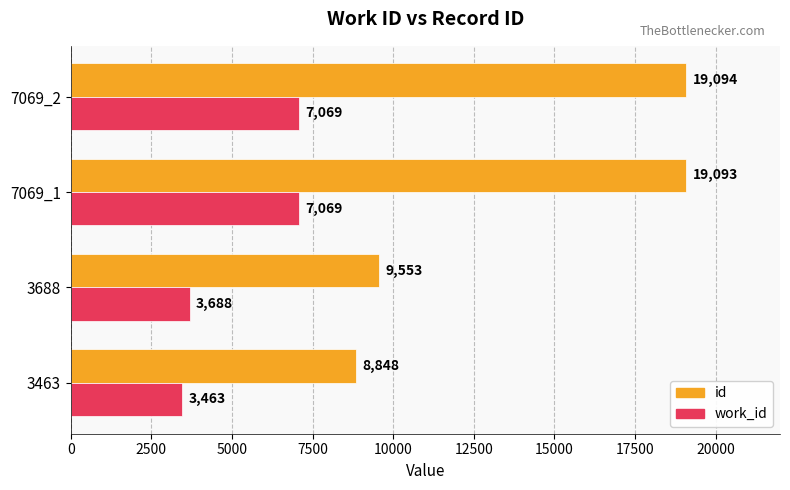

Which category has the highest value in the id series?

7069_2